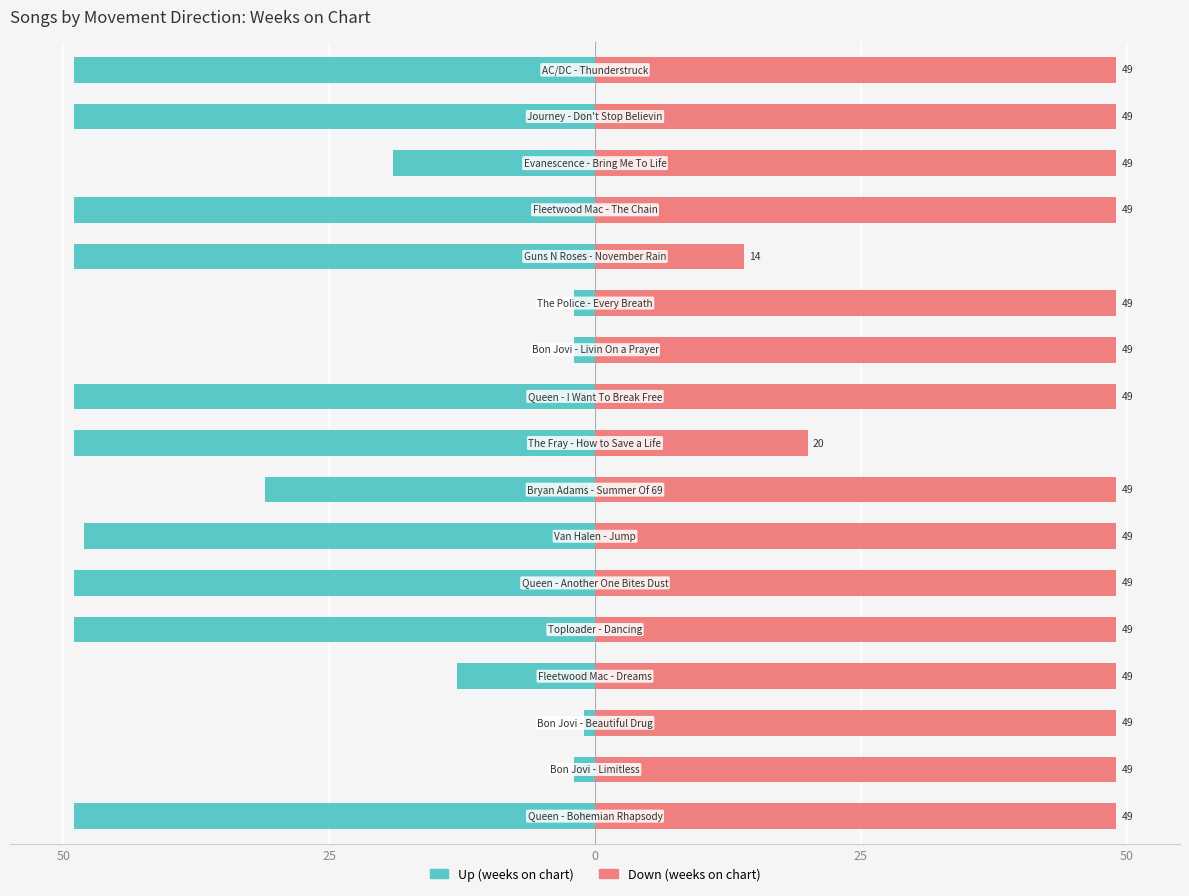

Which series has the largest total across all categories?

Down (weeks on chart)